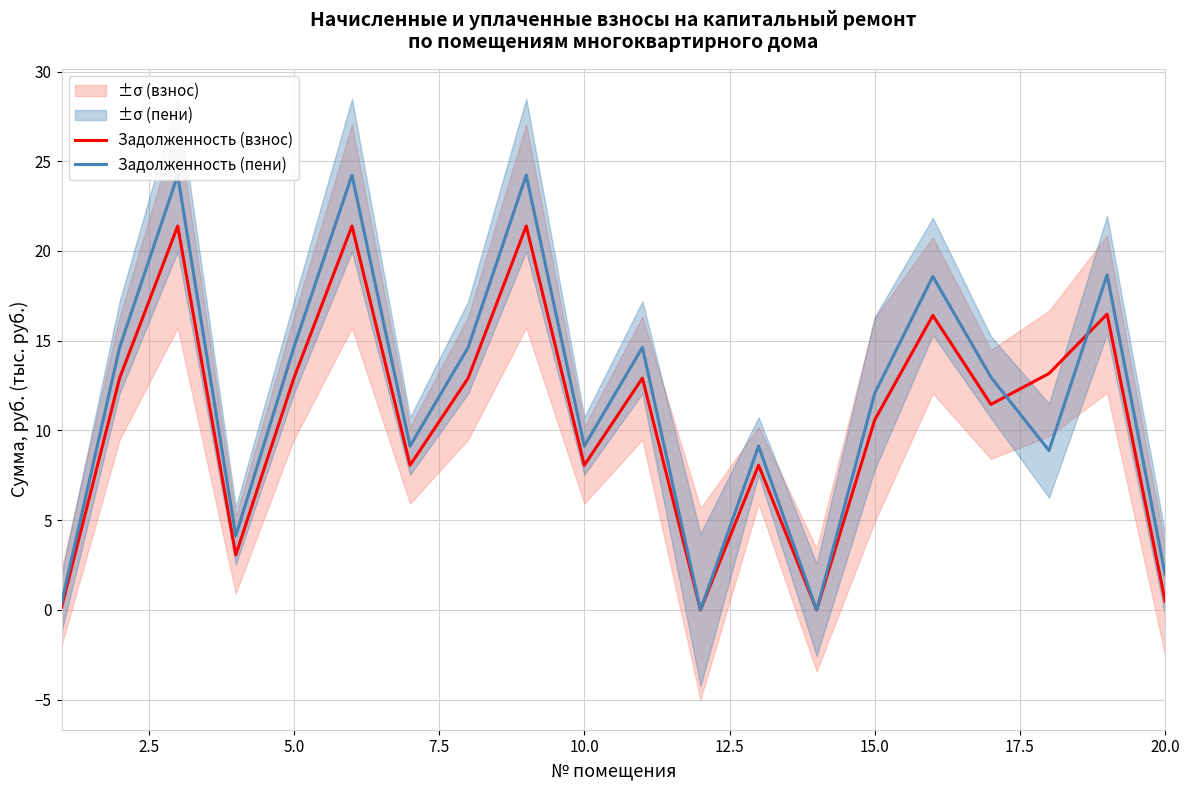

How many positive values does the Задолженность (пени) series have?

18